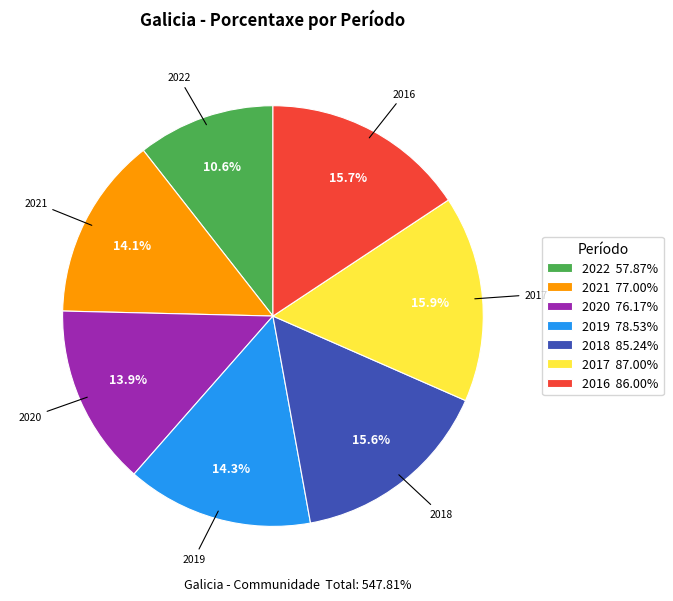

Is there any slice that represents more than half of the pie?

No